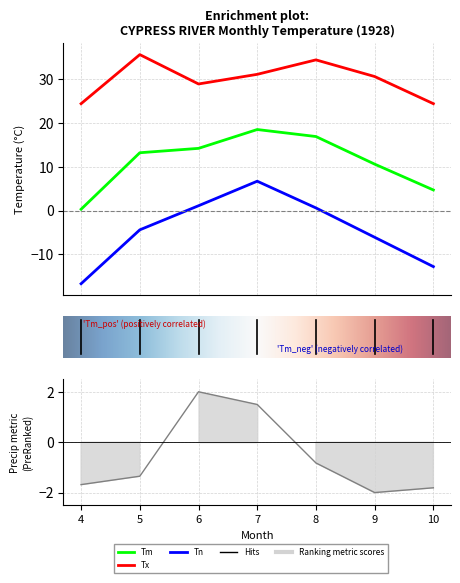

What is the maximum value for Tx?

35.6